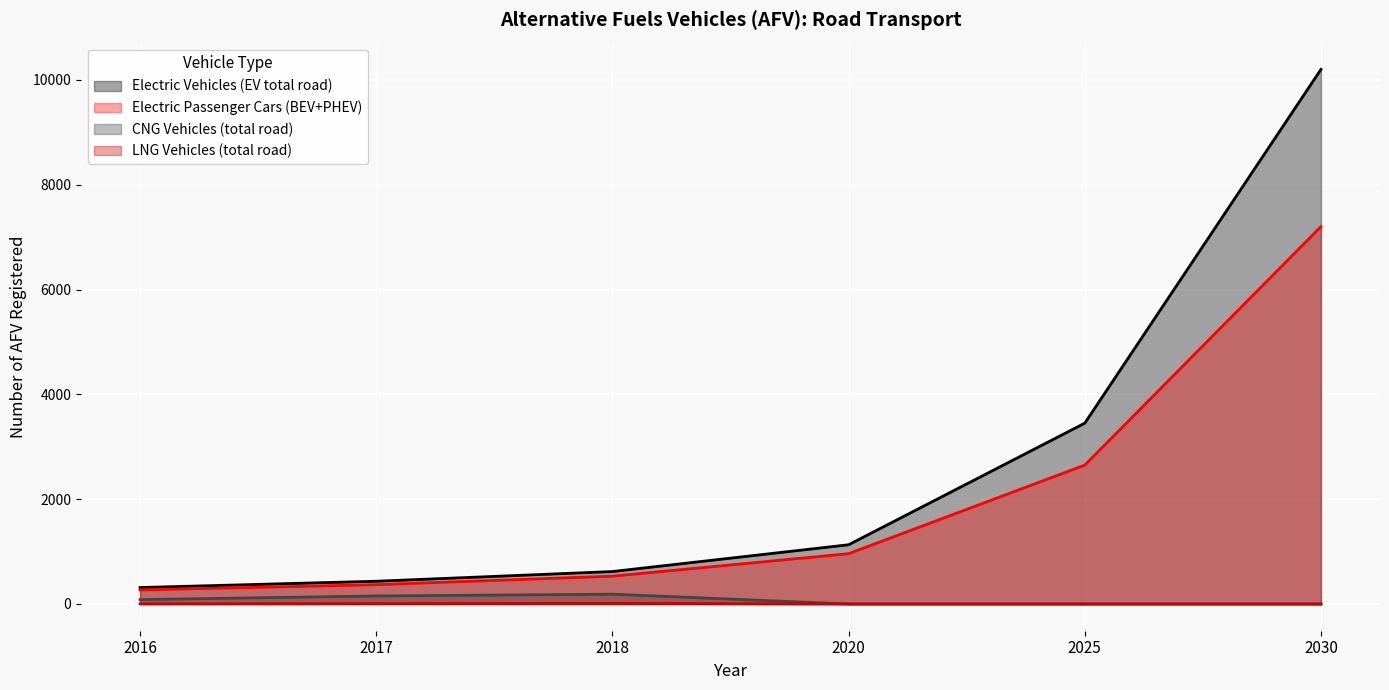

At which label does LNG Vehicles (total road) reach its minimum?

2020